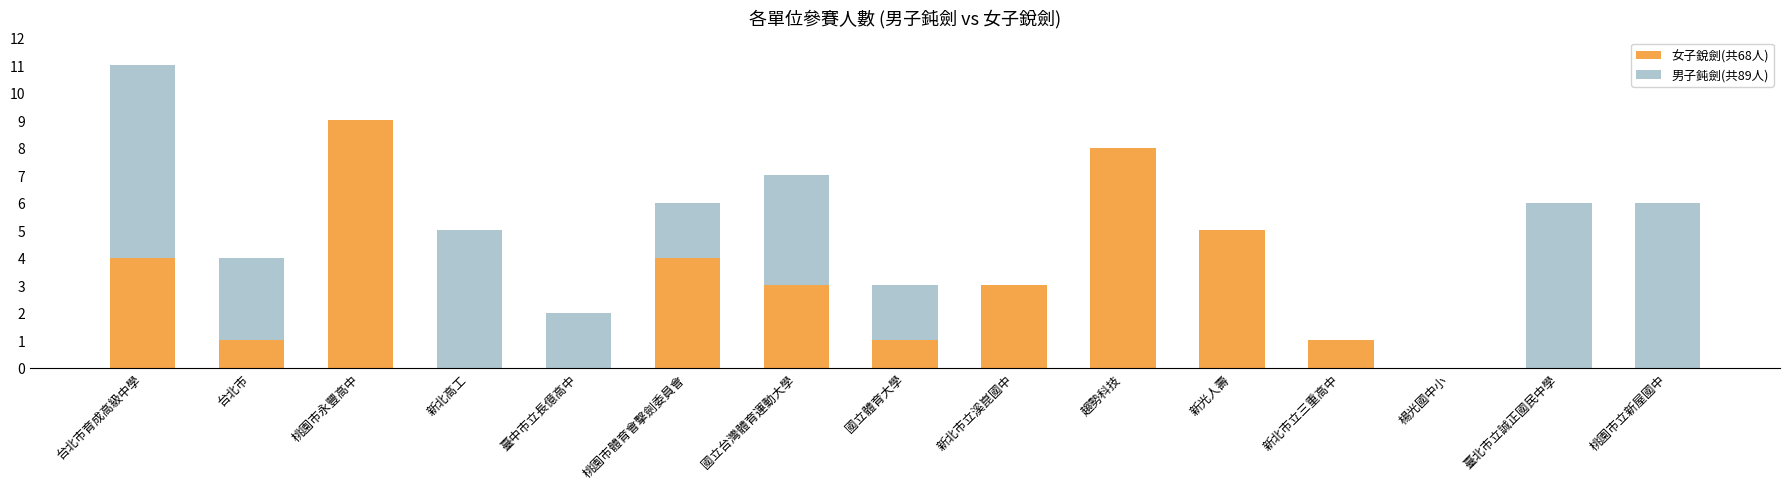

How many categories are shown in the chart?

15